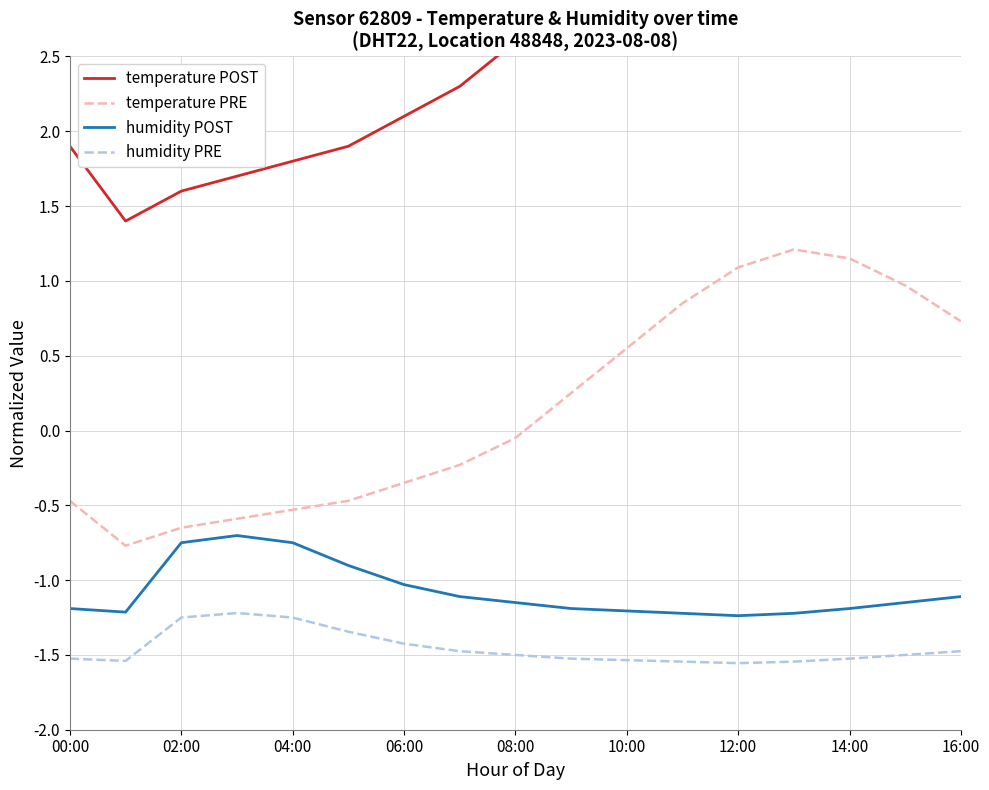

What is the value of the humidity PRE point at the 15th from the left?

-1.5